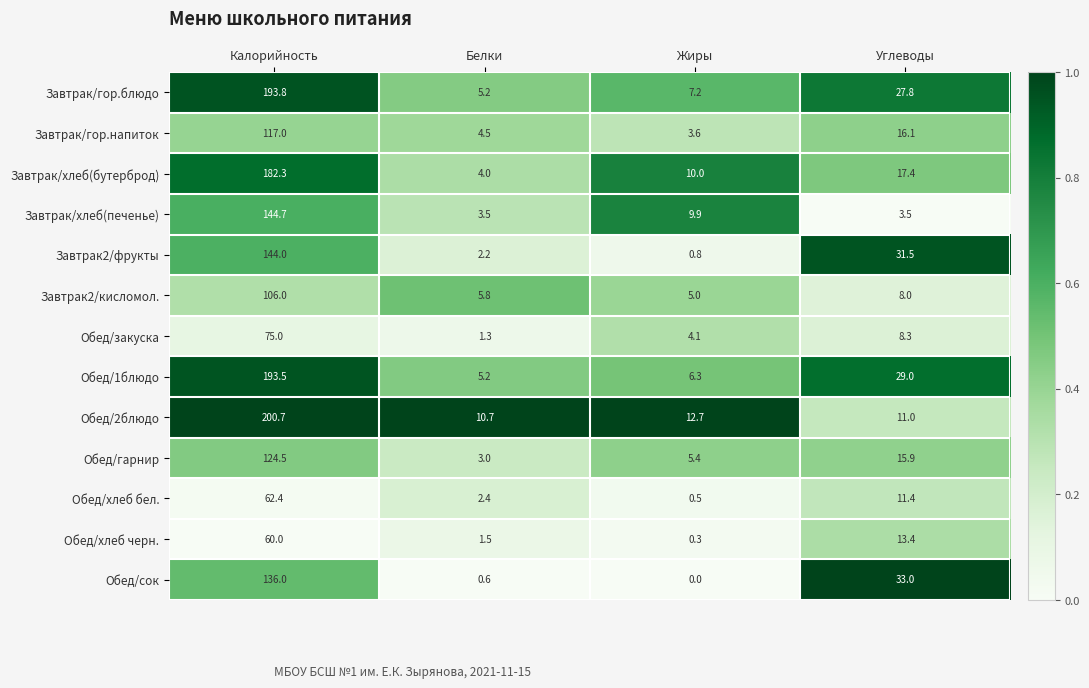

Read the Обед/хлеб черн. value at Калорийность.

60.0